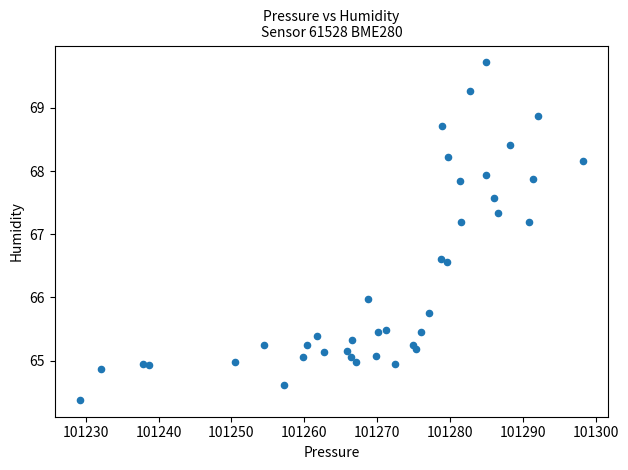

What is the range of Y values (max minus min)?

5.3